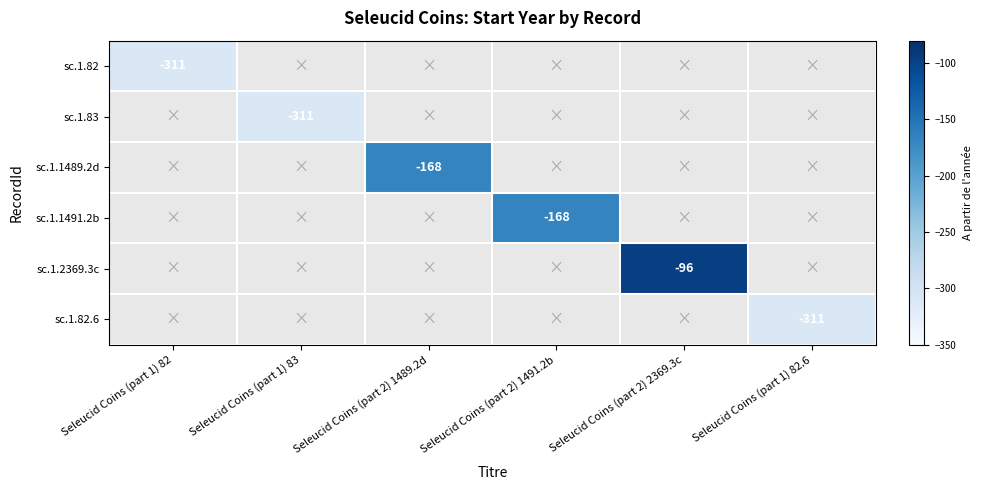

Rank the categories by sc.1.82 value from highest to lowest.

Seleucid Coins (part 1) 82, Seleucid Coins (part 1) 83, Seleucid Coins (part 2) 1489.2d, Seleucid Coins (part 2) 1491.2b, Seleucid Coins (part 2) 2369.3c, Seleucid Coins (part 1) 82.6